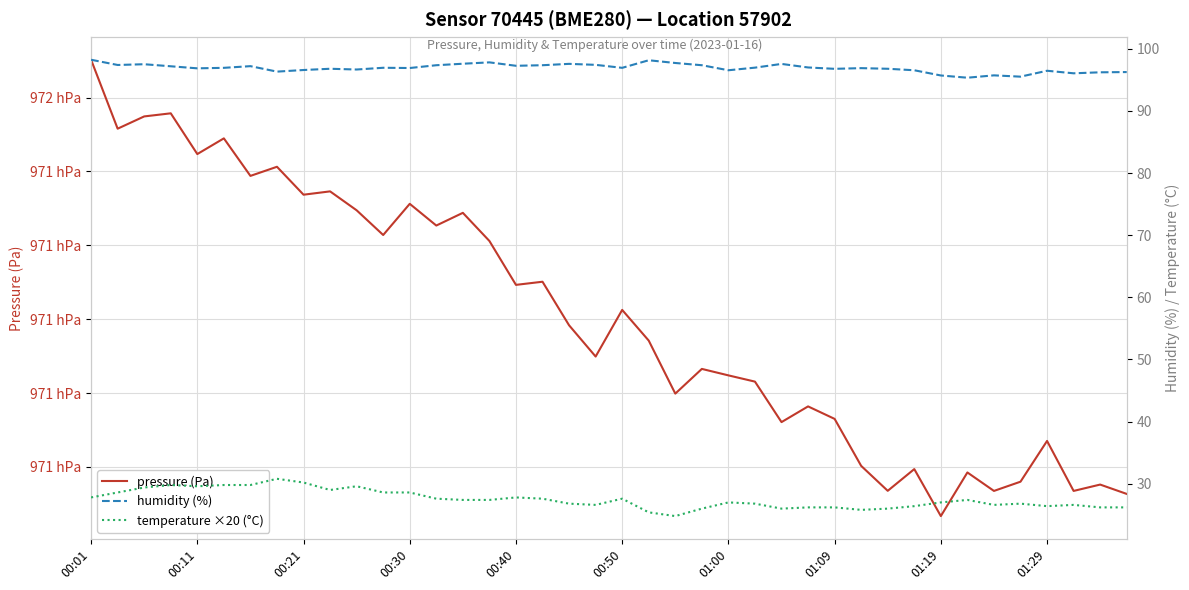

Is the value of humidity (%) at 22 greater than the value of pressure (Pa) at 16?

No